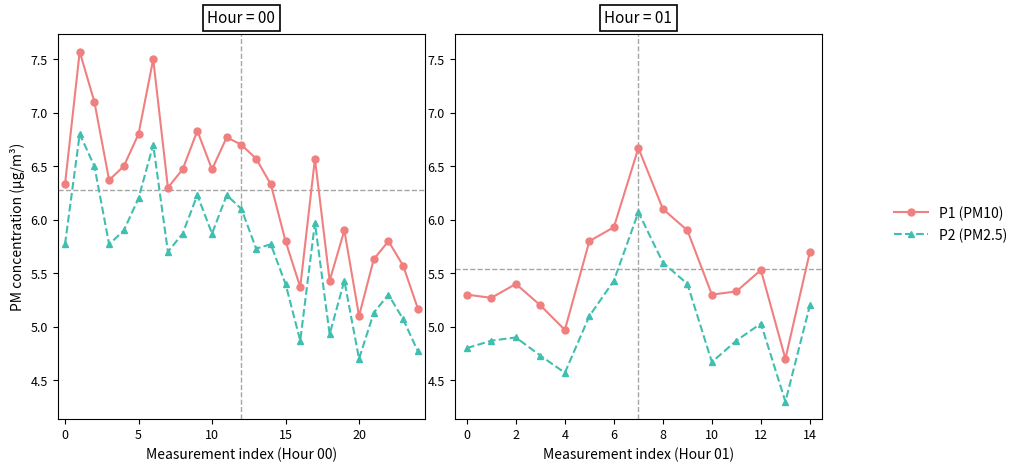

At which category is the sum across all series the highest?

7